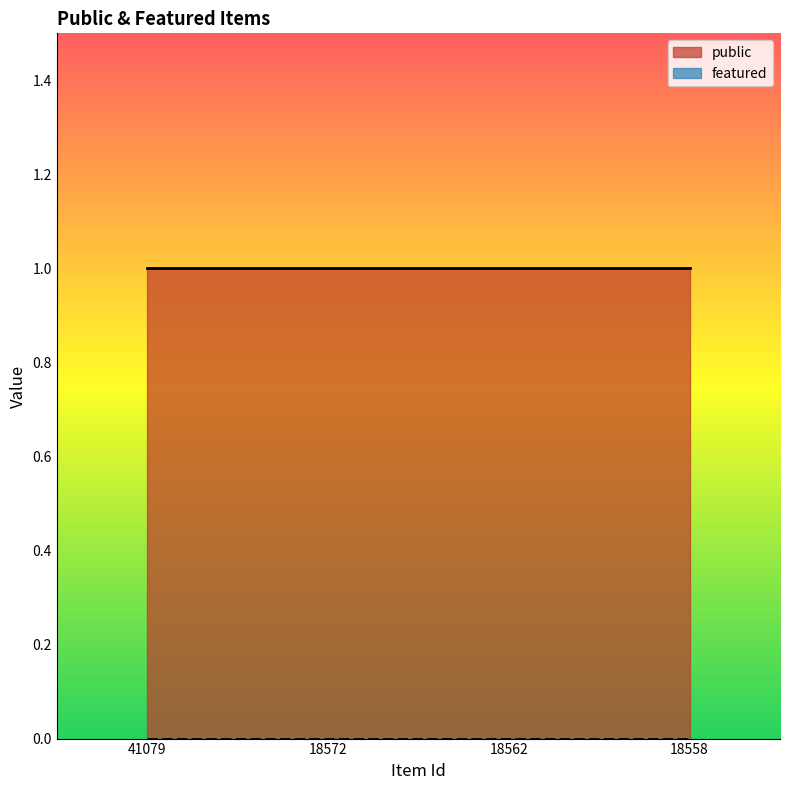

Rank the categories by public value from highest to lowest.

41079, 18572, 18562, 18558